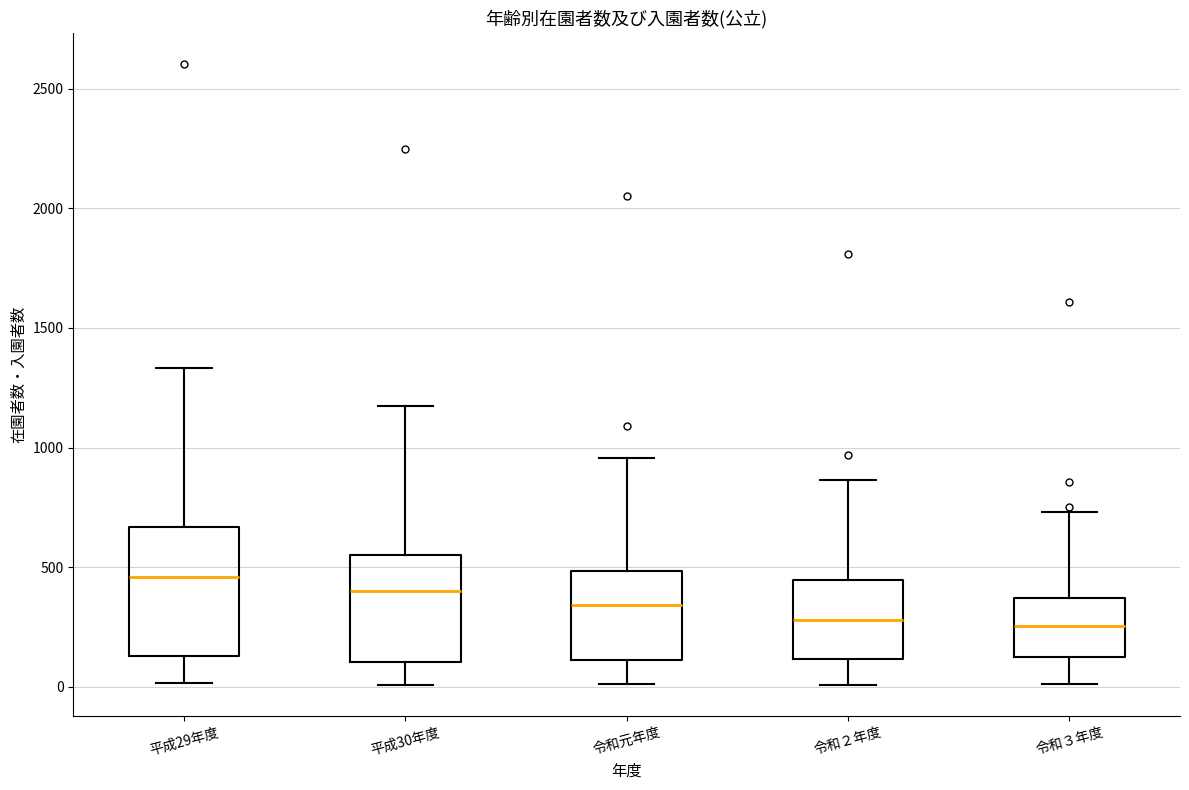

Where is the upper edge of the box for 令和２年度 on the y-axis? The values are not printed on the chart, so give them approximately, as read against the axis.

450